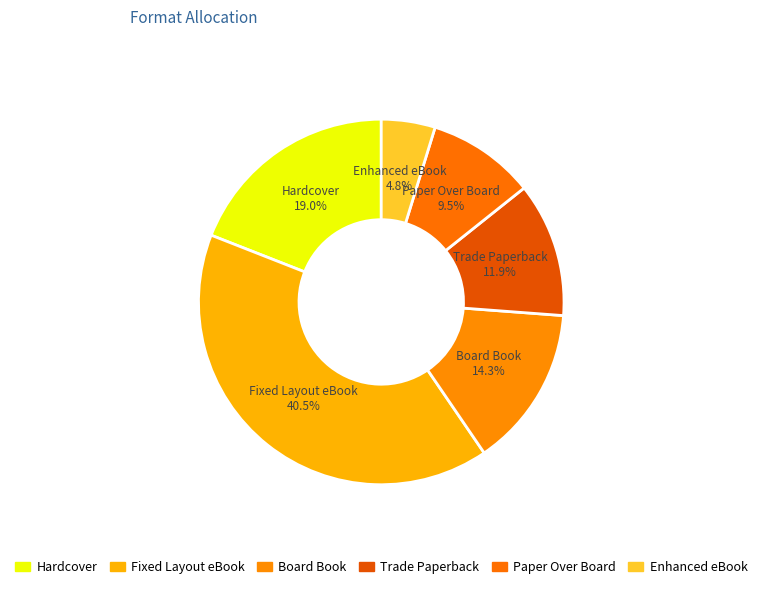

Is it true that Fixed Layout eBook is 40% of the pie?

True